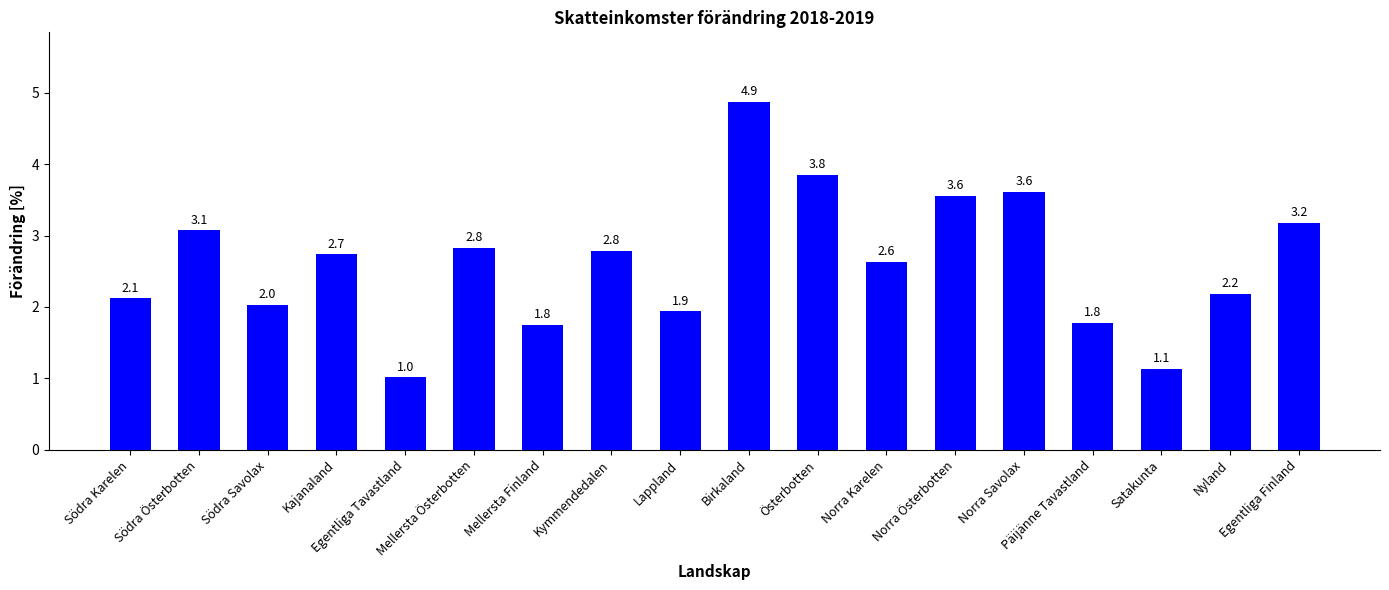

What is the maximum value shown in the chart?

4.9